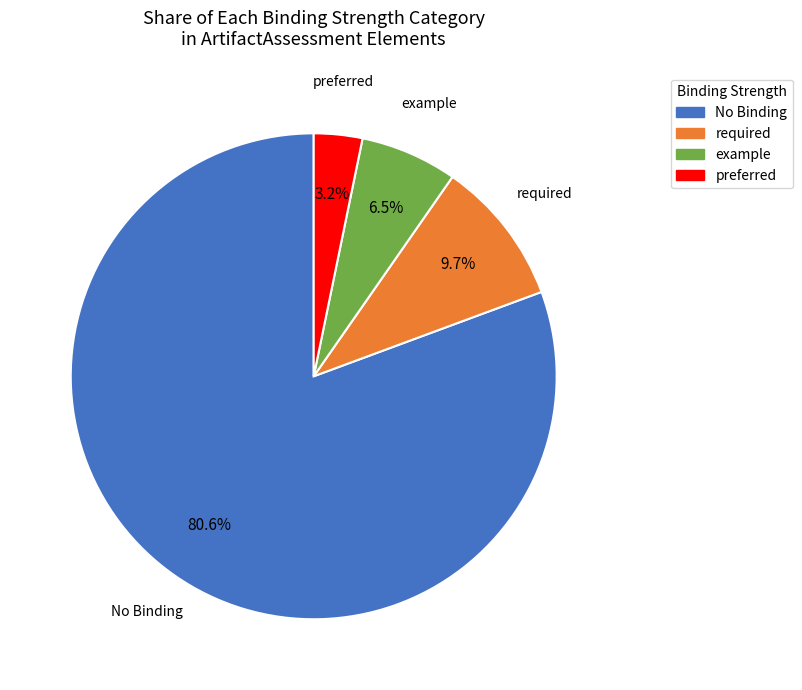

Rank the categories by value from lowest to highest.

preferred, example, required, No Binding